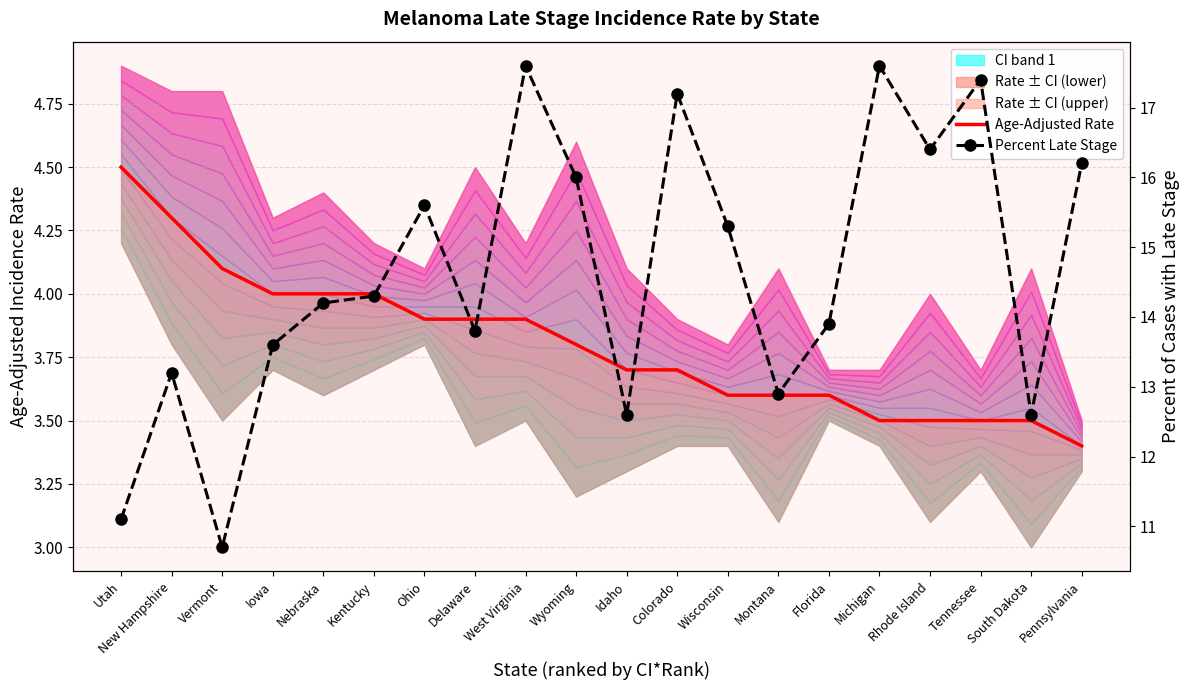

The value of Percent Late Stage at Wyoming is 16.0. True or false?

True